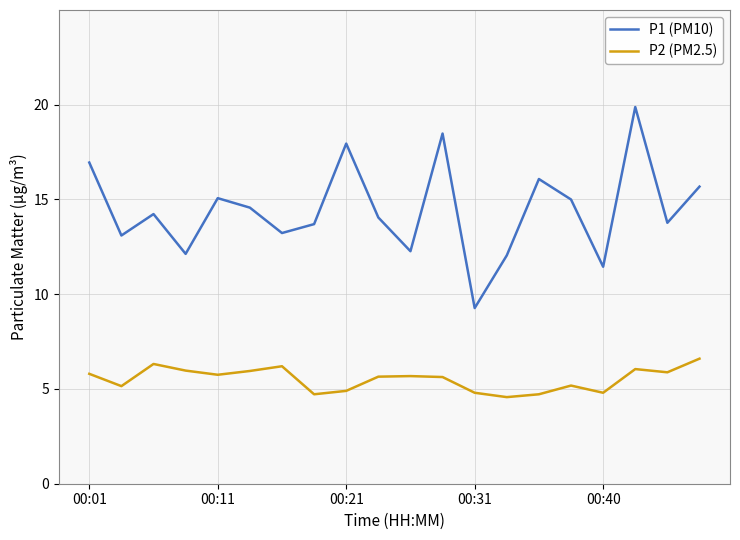

What is the highest value of the P2 (PM2.5) series?

6.6